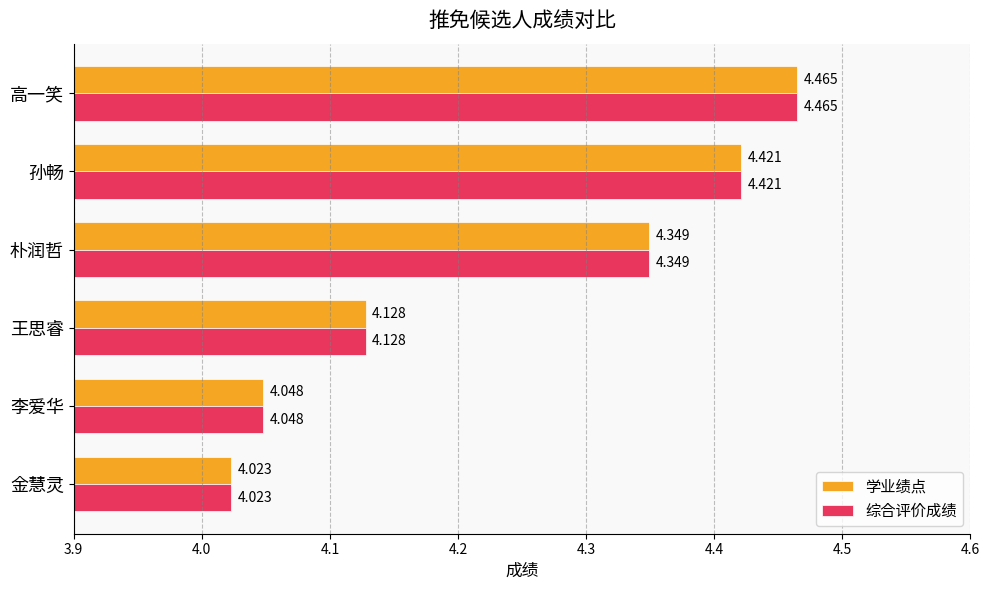

What is the difference between the maximum and minimum values in the 综合评价成绩 series?

0.4